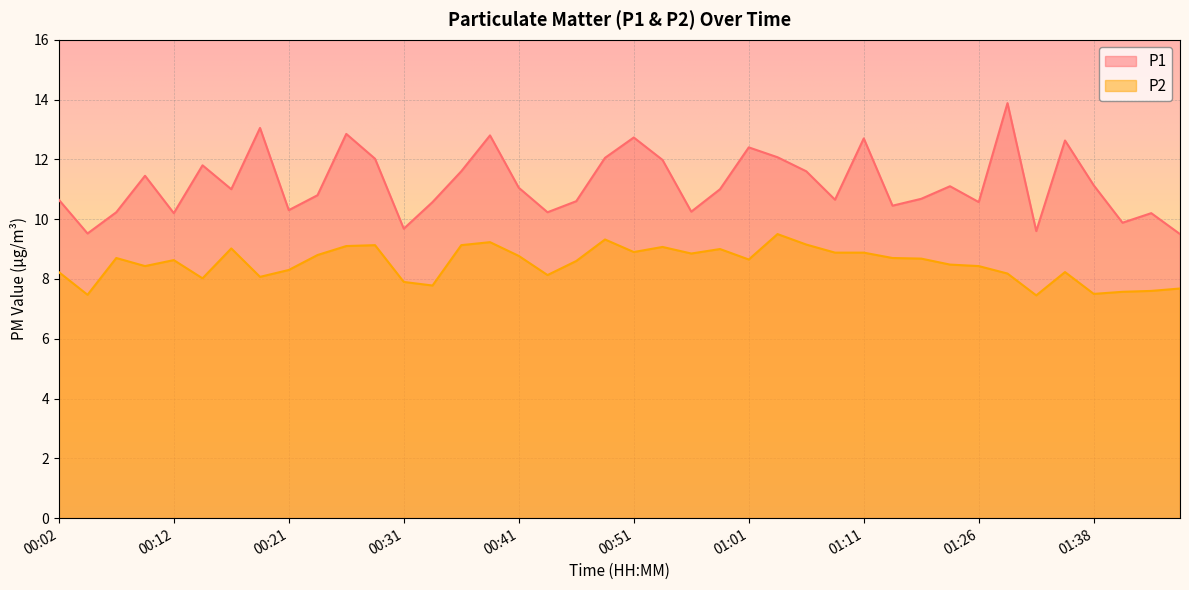

What is the greatest value displayed?

13.9